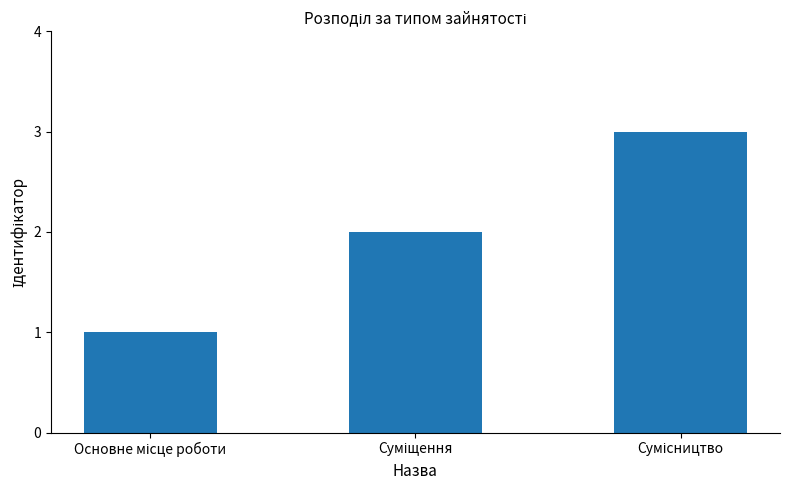

What is the greatest value displayed?

3